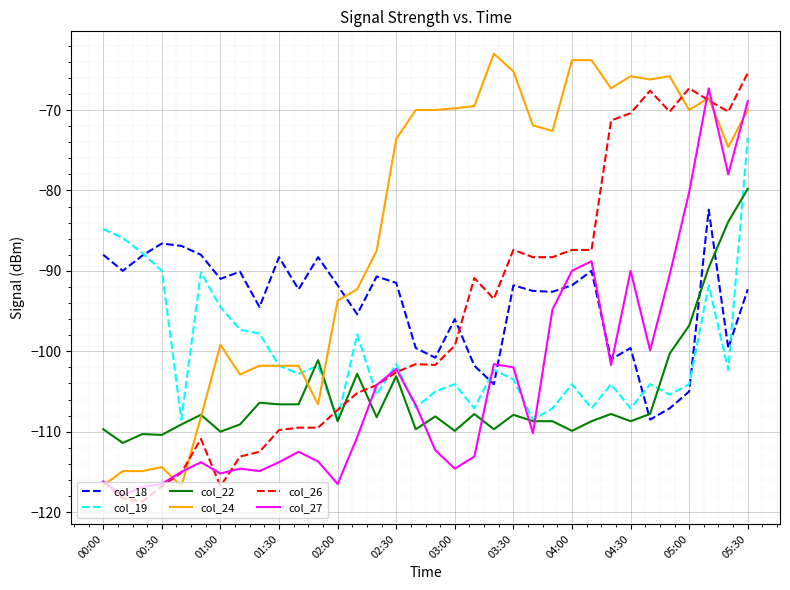

What is the difference between the maximum and minimum values in the col_19 series?

35.1